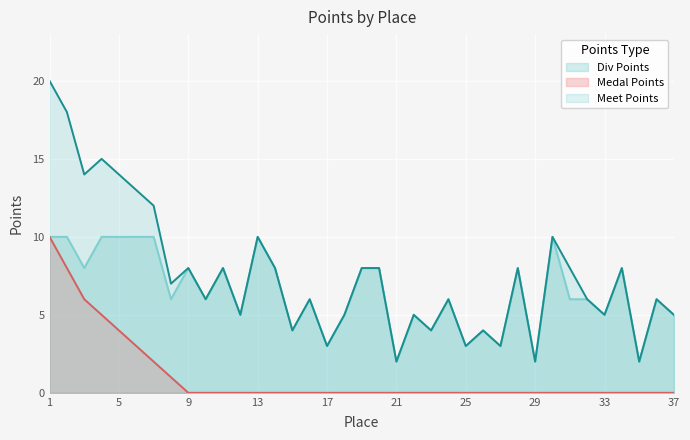

True or false: Medal Points and Div Points intersect in this chart.

False